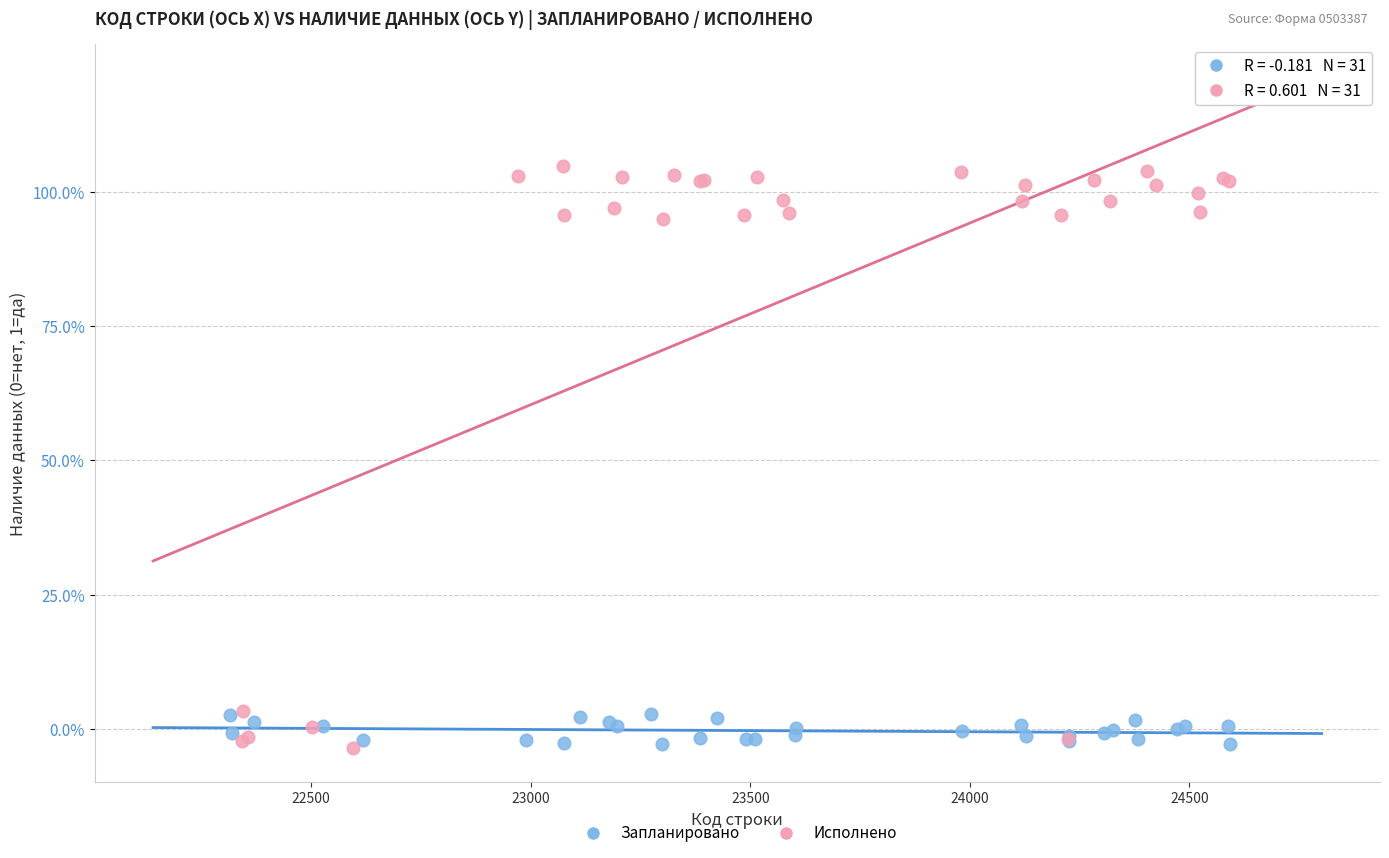

What are all the series names shown in the legend?

Запланировано, Исполнено